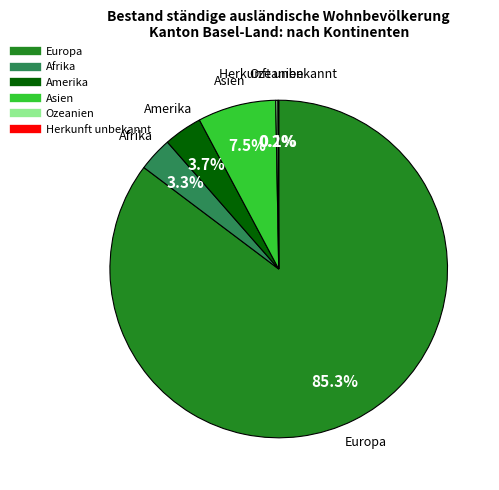

What percentage do Europa and Afrika together represent?

88.5%